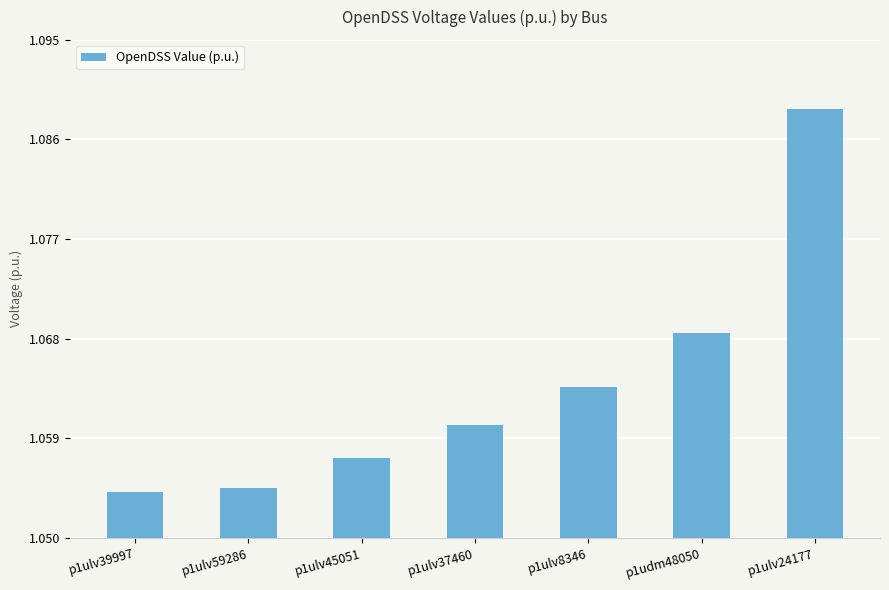

At which category does the chart reach its peak across all series?

p1ulv24177